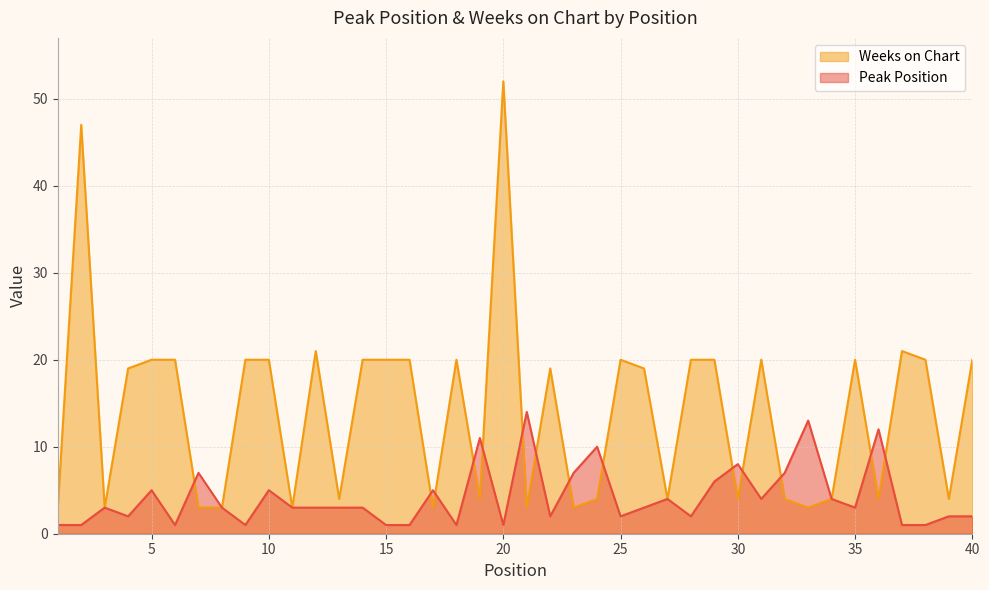

At how many categories does at least one series exceed 49?

1